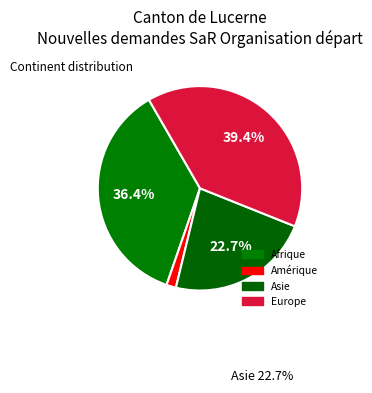

Count the number of slices in the pie.

4